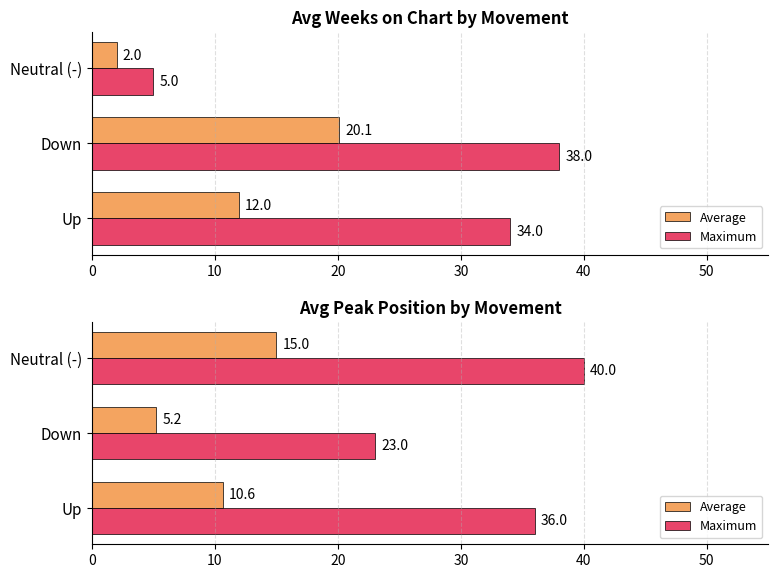

What is the total value across all series at Neutral (-)?

55.0